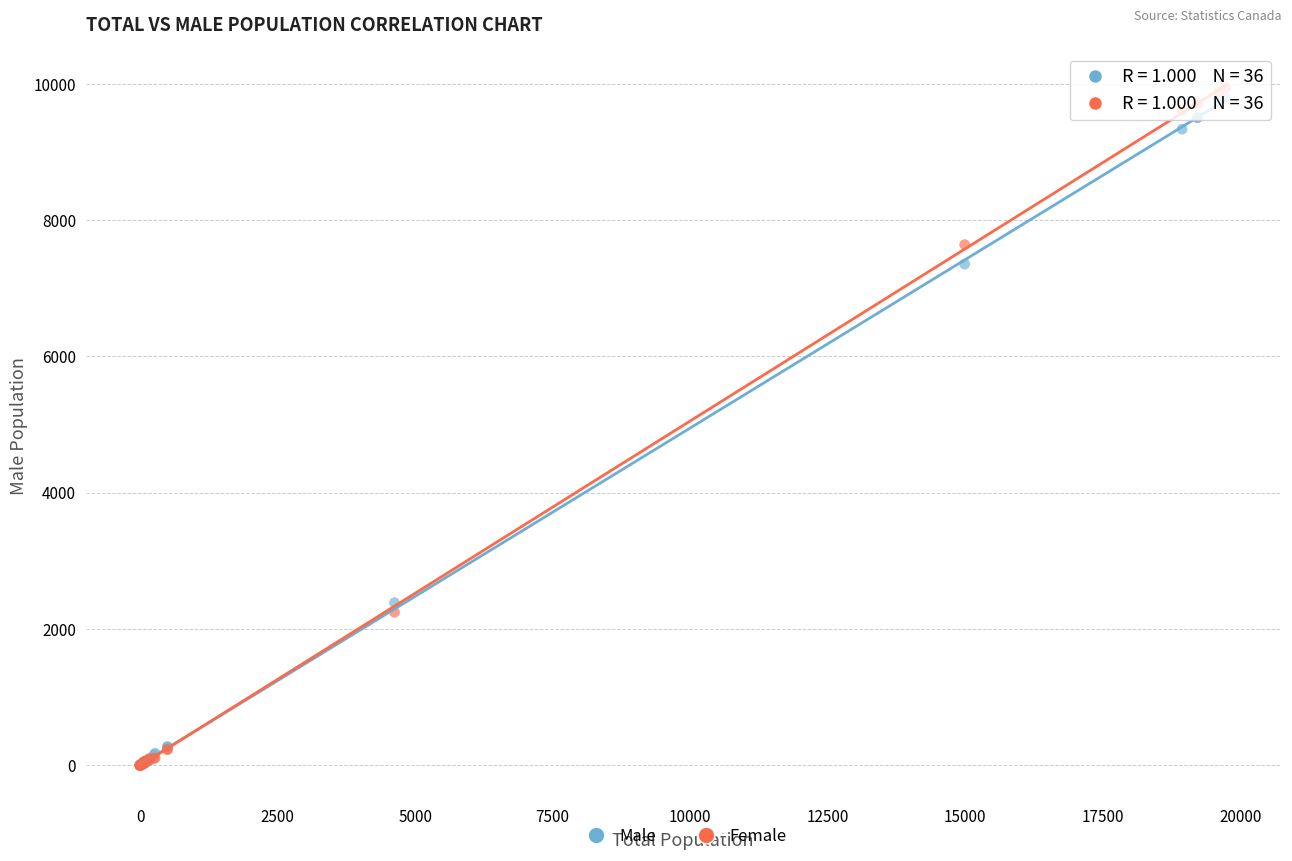

Across all series, what Y value is closest to 4972?

7355